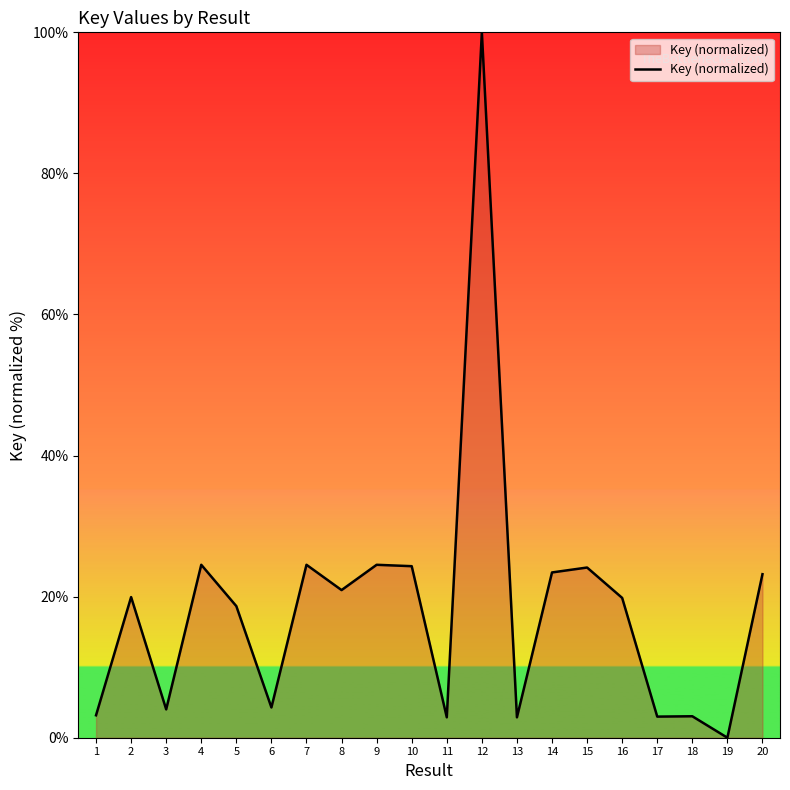

The chart shows a value of 24.5 at 7. True or false?

True